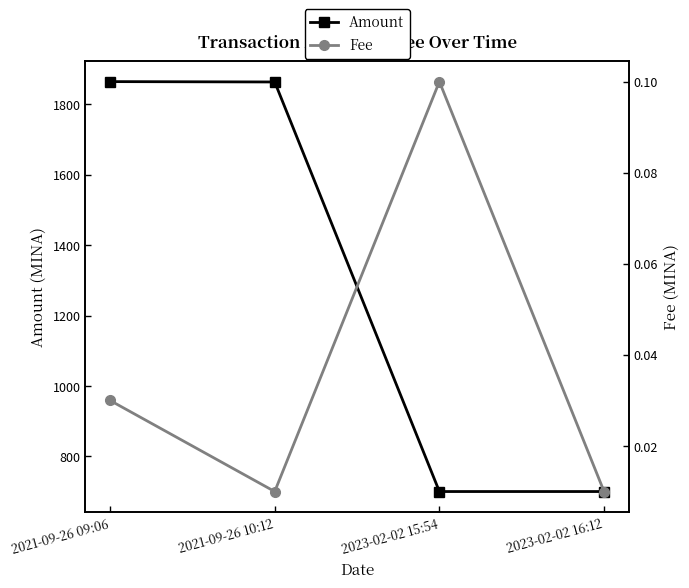

True or false: Fee and Amount intersect in this chart.

False